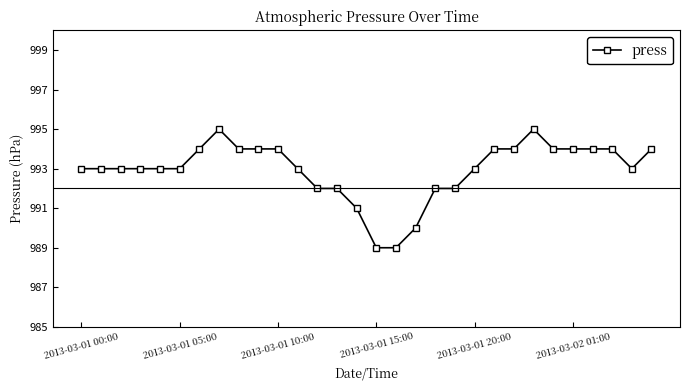

How many series are shown in this chart?

1